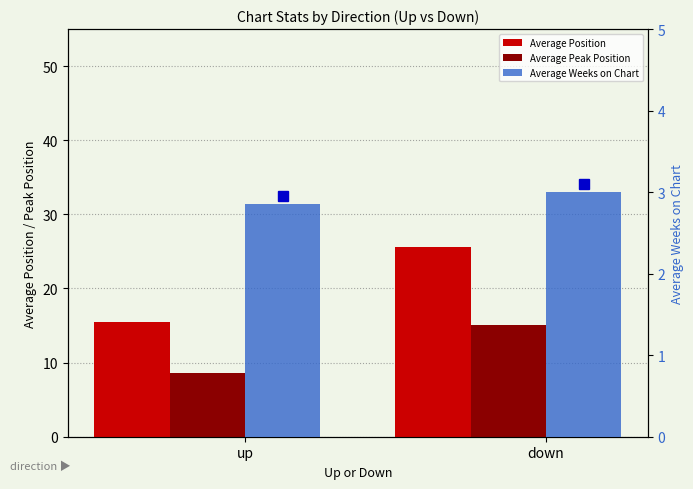

What is the maximum value for Average Peak Position?

15.1